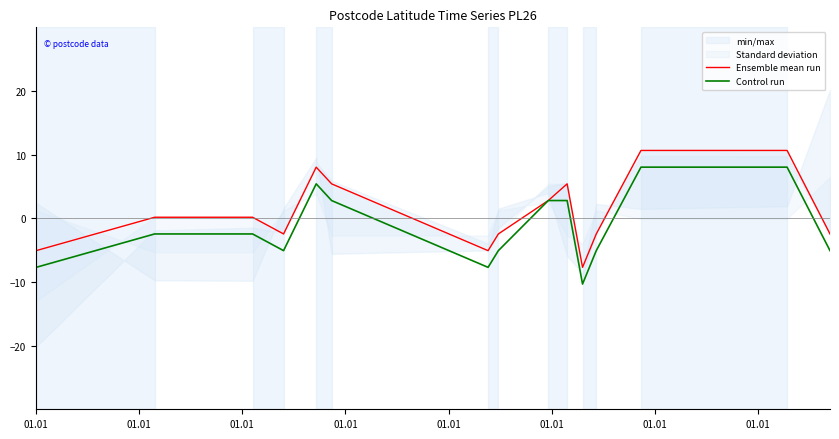

What is the sum of all Ensemble mean run values?

15.6